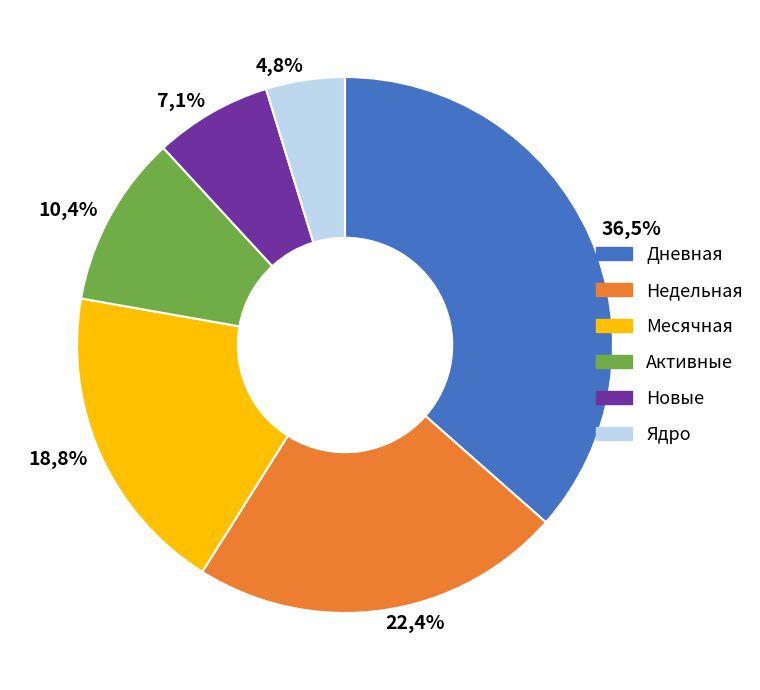

What percentage is the Недельная slice, to the nearest percent?

22%